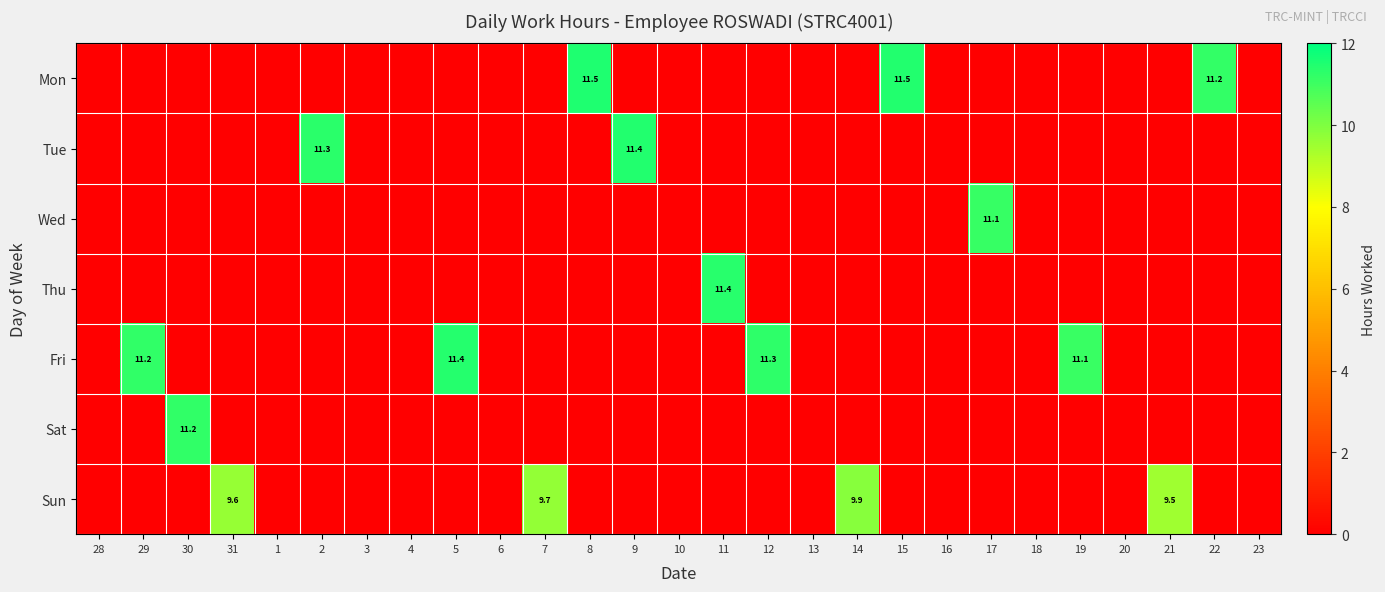

The Fri series shows 11.2 at 29. True or false?

True